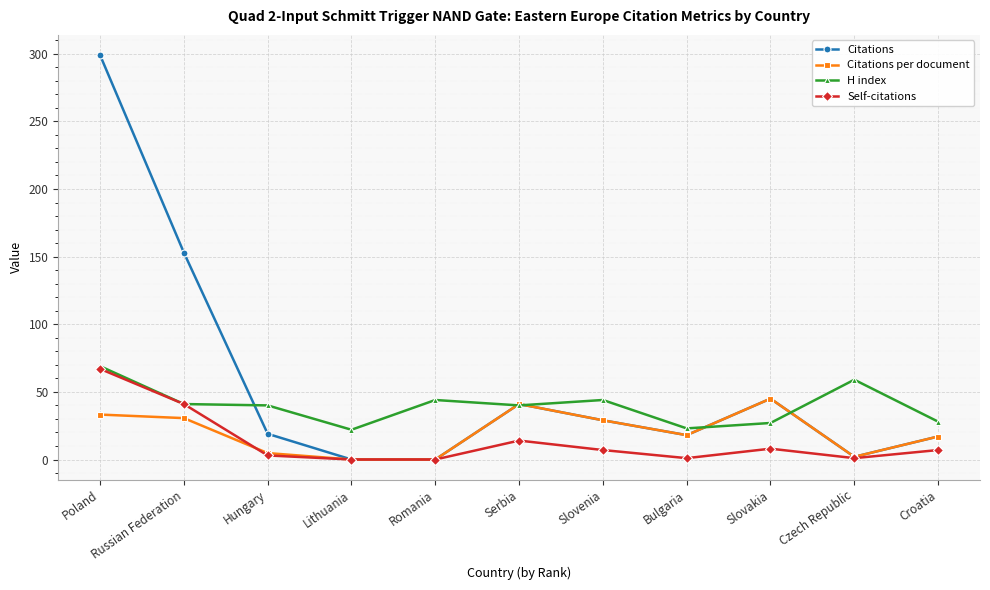

Is it true that Self-citations equals 8.0 at Slovakia?

True